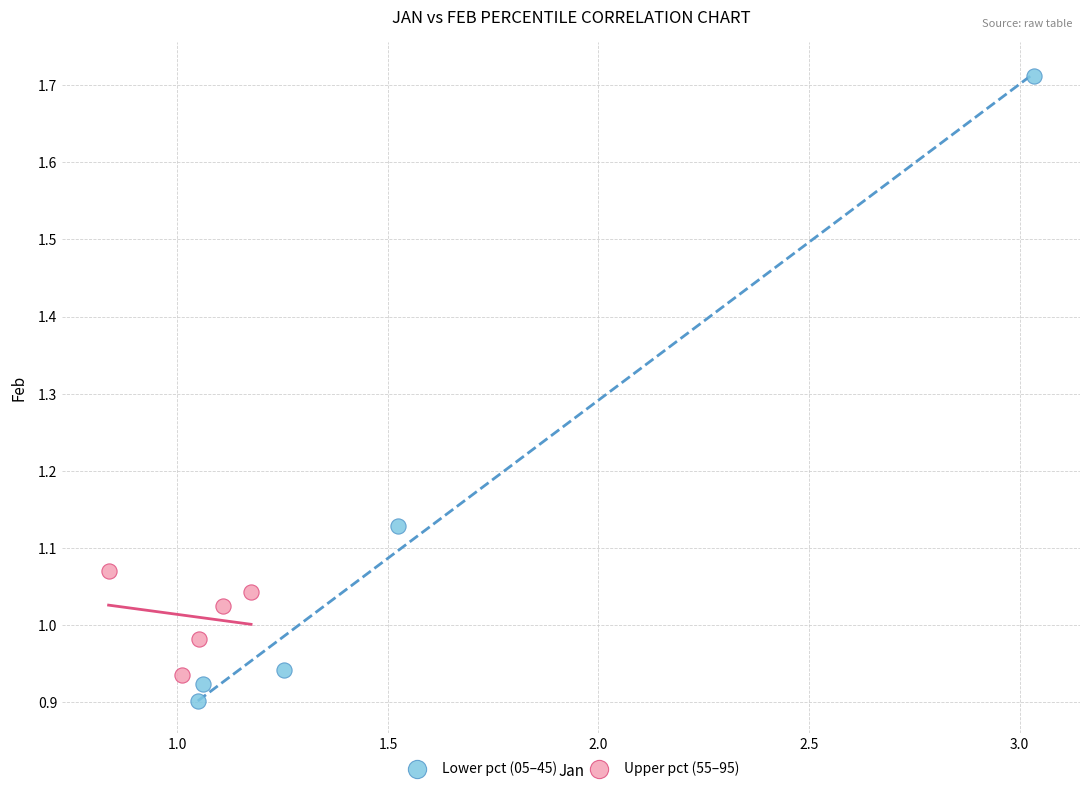

Which series has the widest spread of Y values?

Lower pct (05–45)